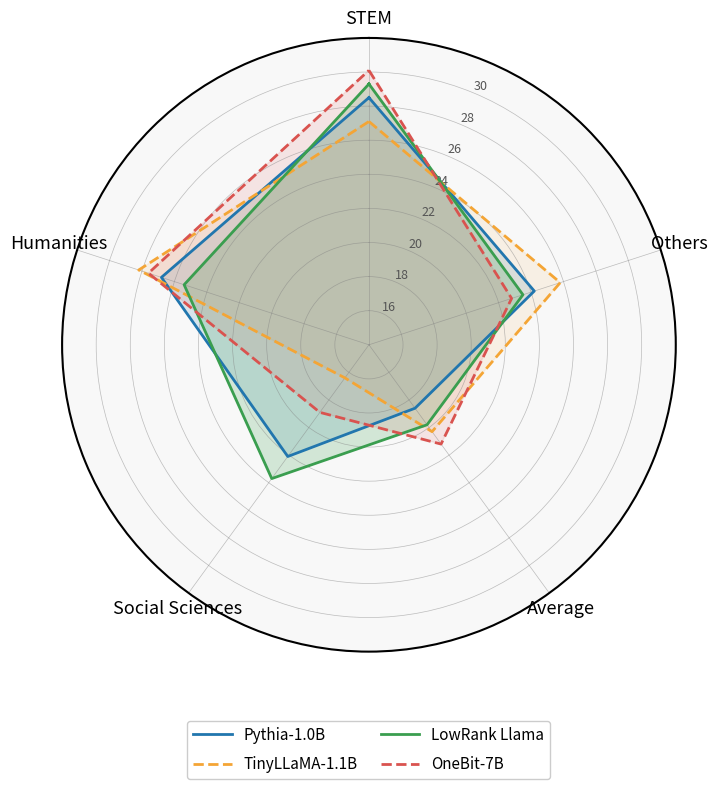

What position from the left is Average?

3